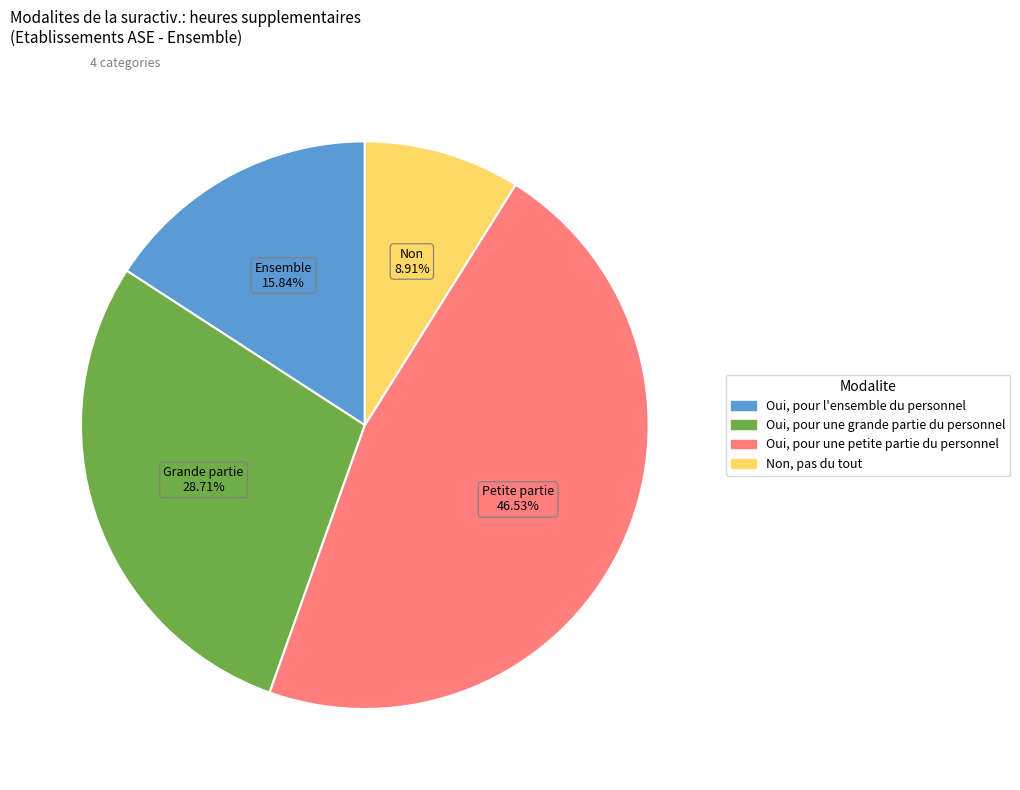

To the nearest percent, what is the difference between the largest and smallest slice percentages?

38%